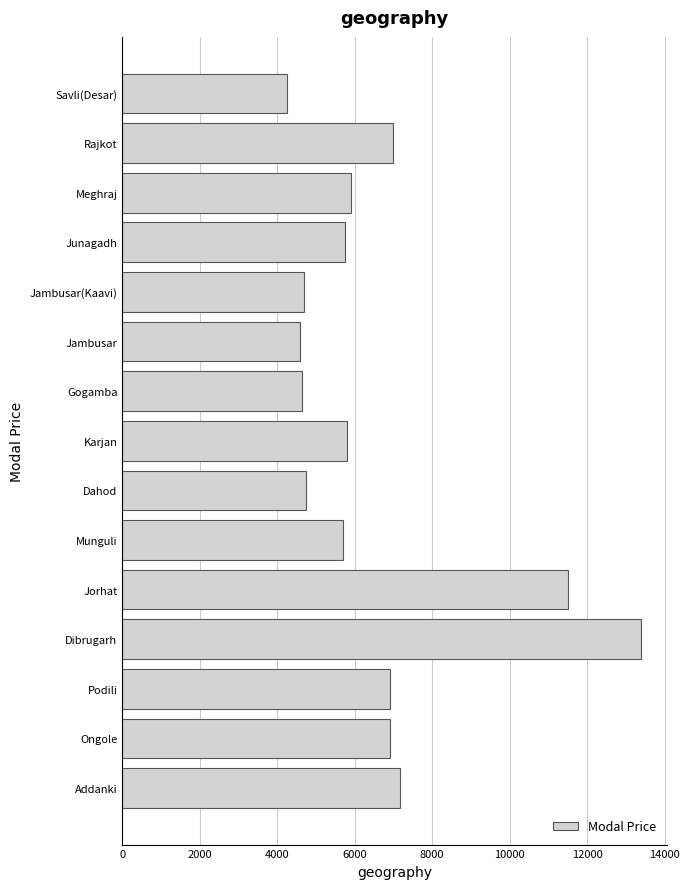

Between Savli(Desar) and Munguli, which is larger?

Munguli